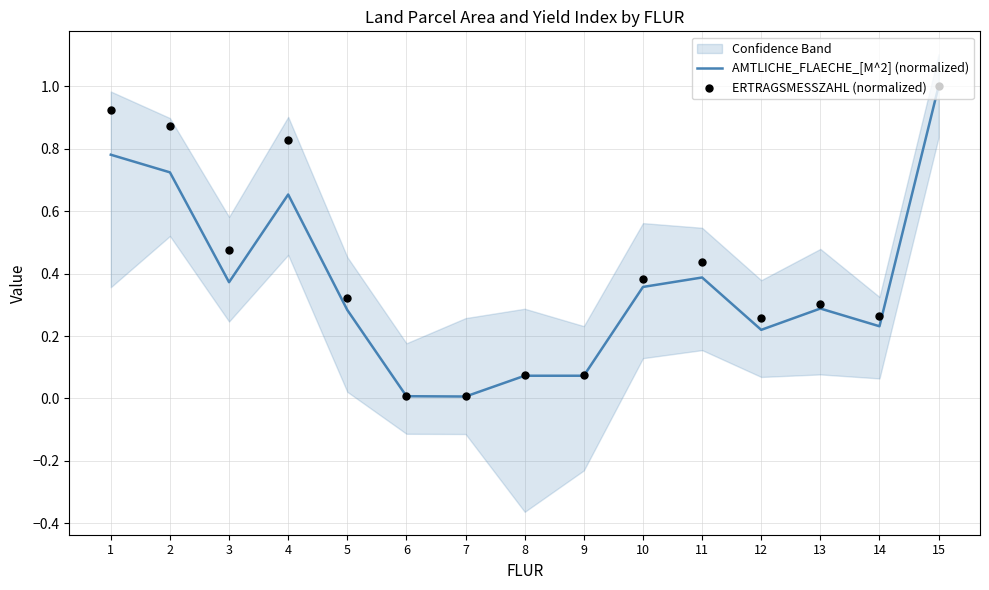

Which series reaches the maximum Y coordinate?

AMTLICHE_FLAECHE_[M^2] (normalized)